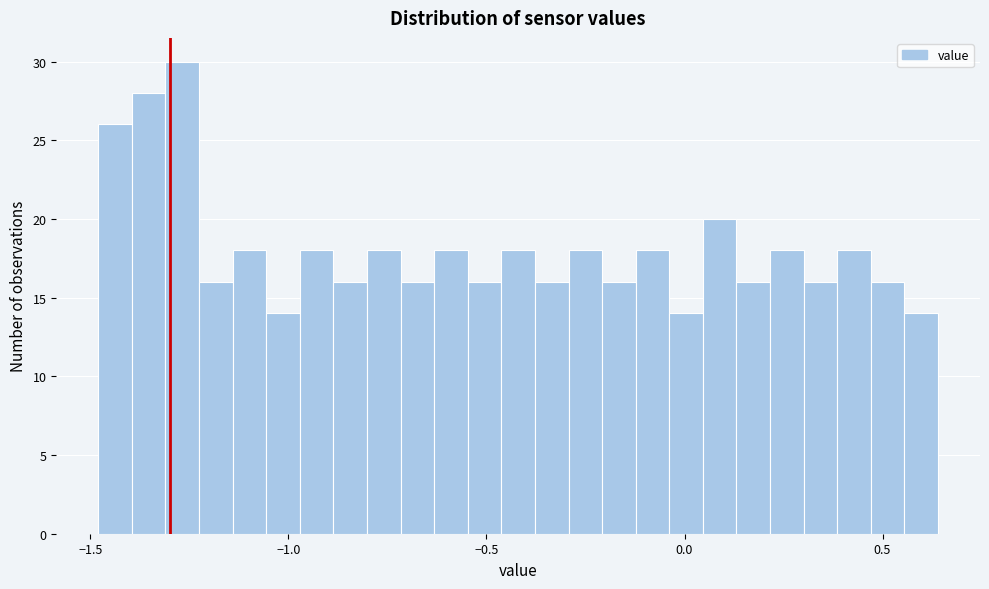

Around what value on the x-axis is the tallest bar? Give the approximate position of its centre, as read against the axis.

-1.25